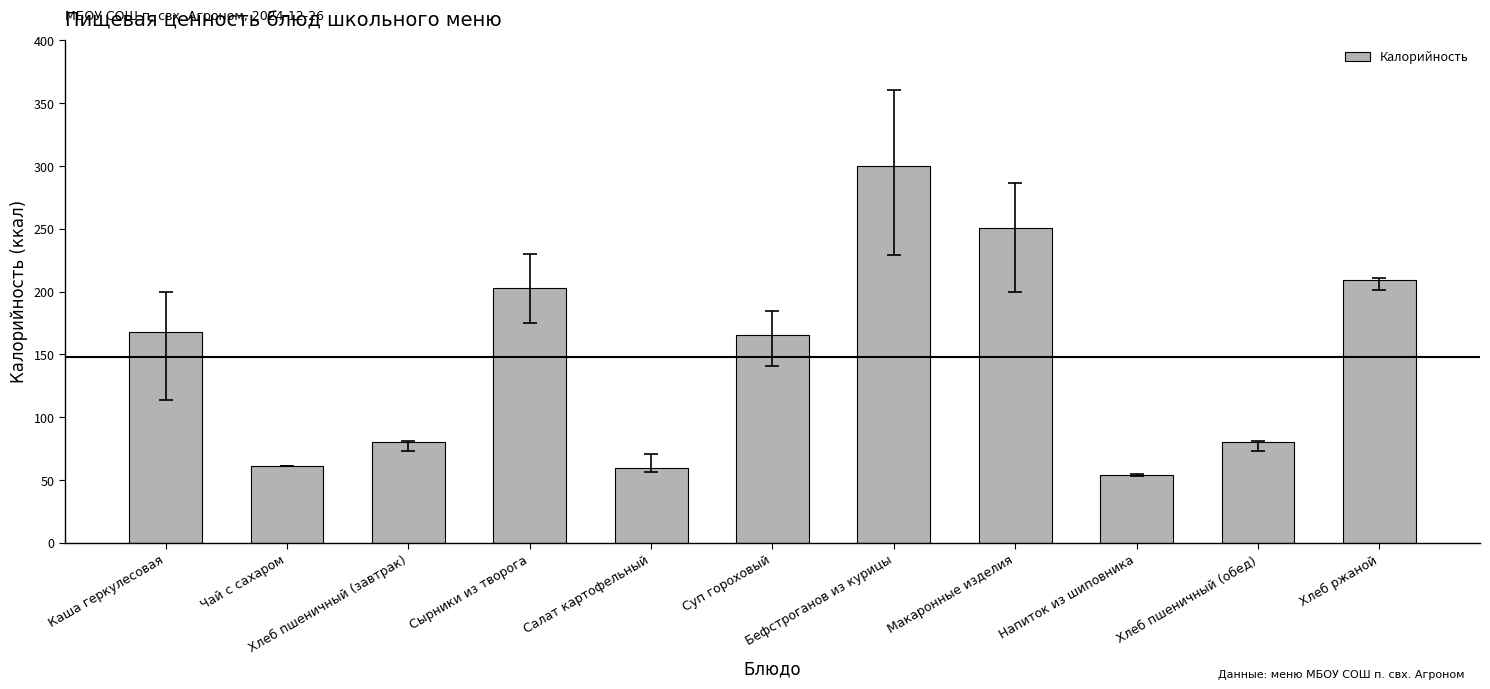

What is the sum of all values?

1631.3